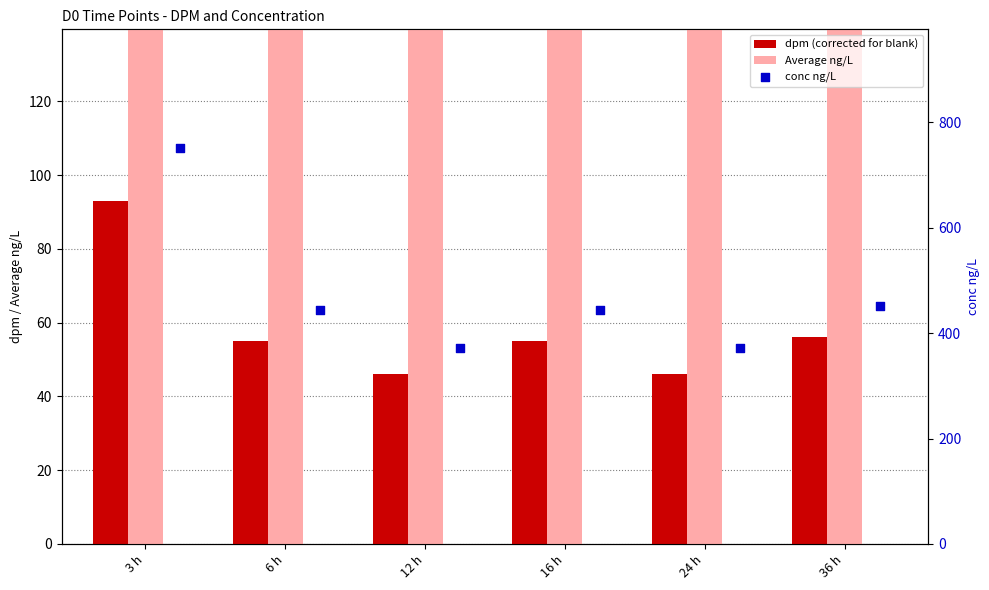

Which series has the largest total across all categories?

conc ng/L